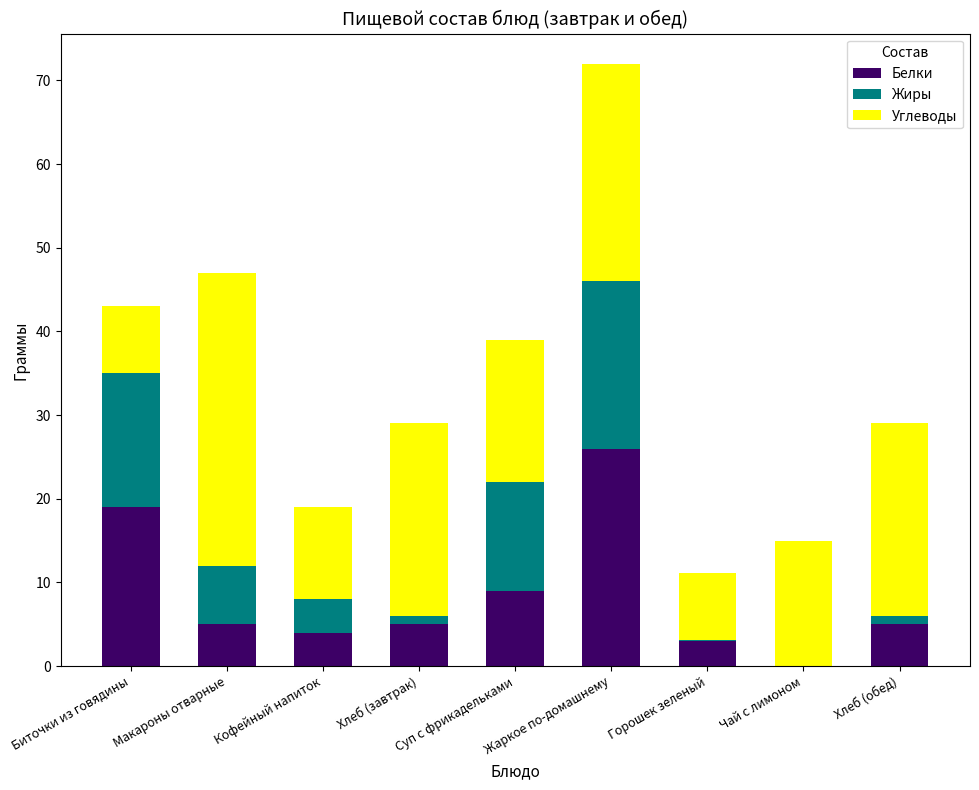

What is the total value across all series at Макароны отварные?

47.0